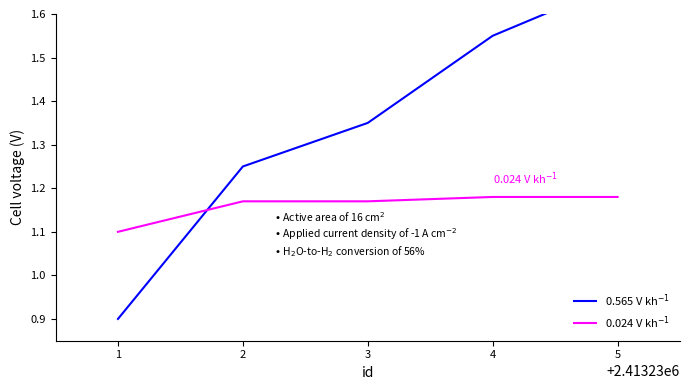

What are all the series names shown in the legend?

0.565 V kh$^{-1}$, 0.024 V kh$^{-1}$